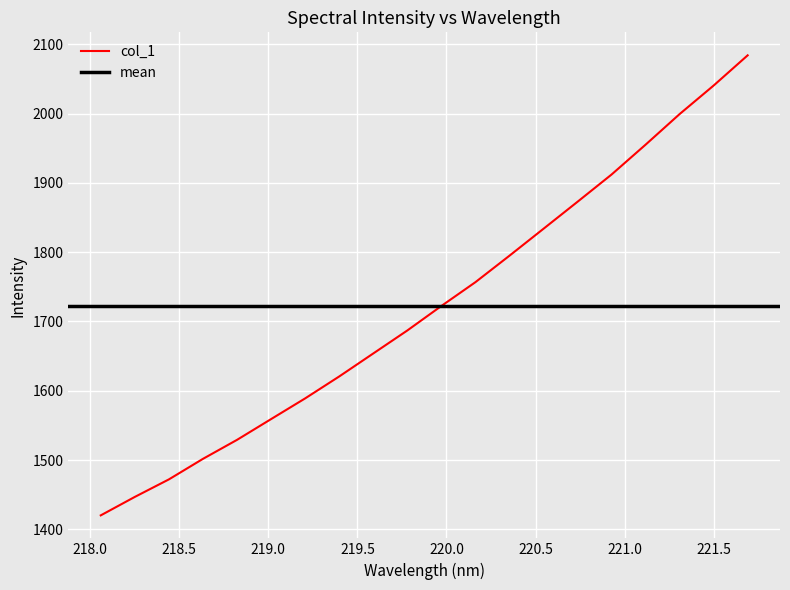

How many data points does each series have?

20